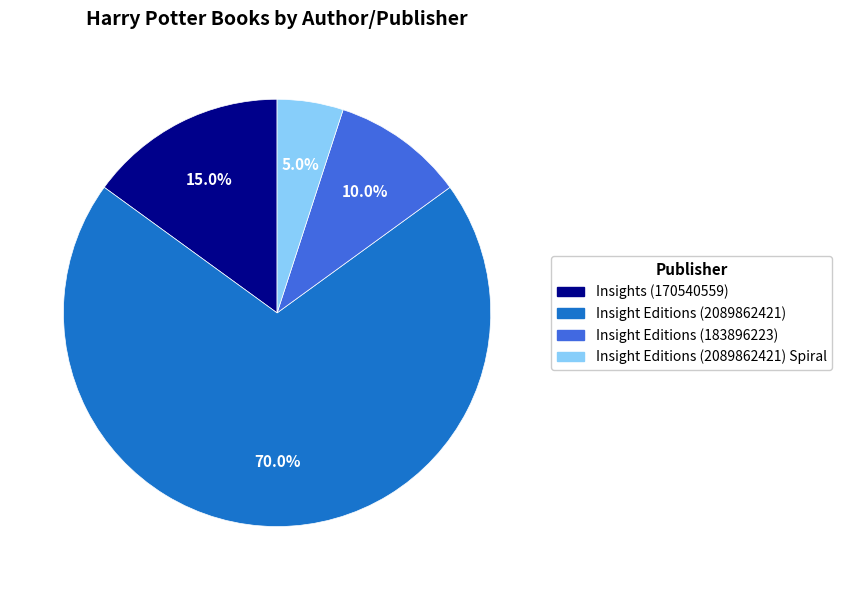

Does any single category account for the majority?

Yes